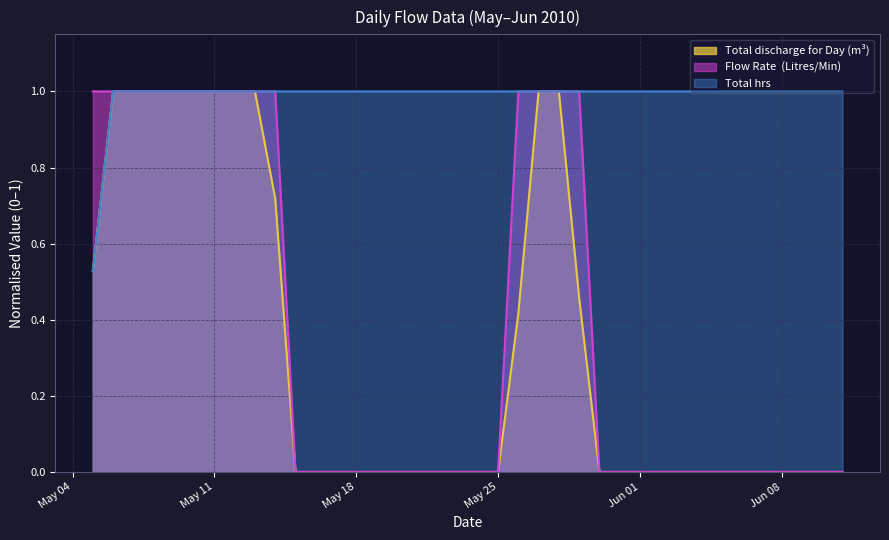

What is the total value across all series at 2010-05-24?

1.0